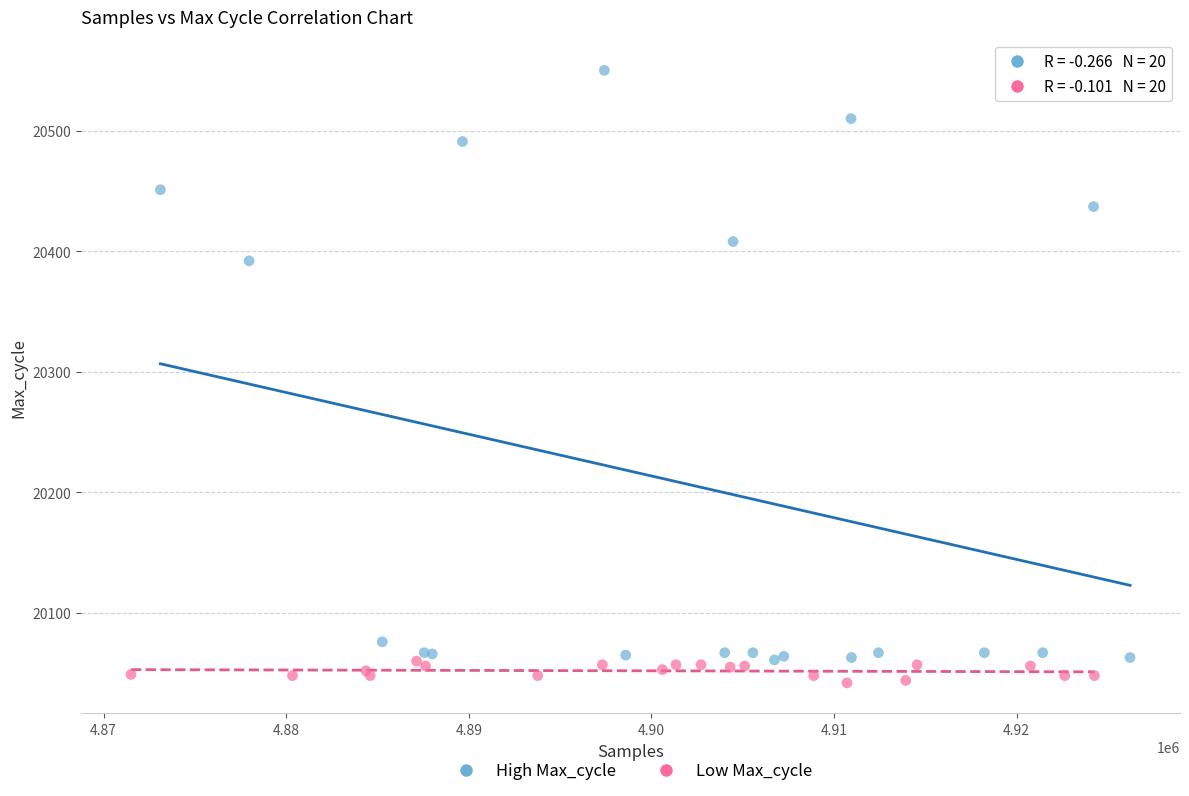

Which series reaches the maximum Y coordinate?

High Max_cycle